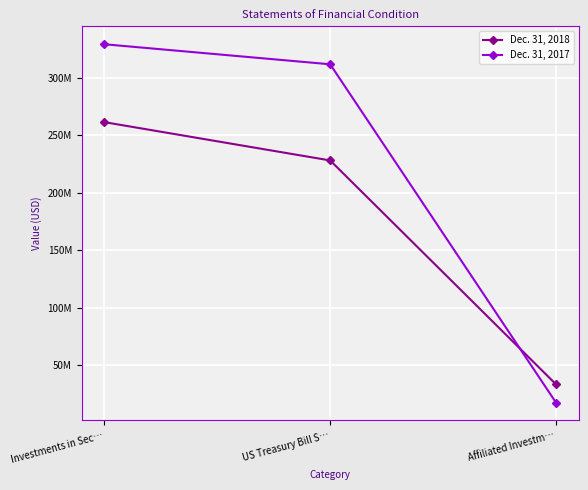

What is the total value across all series at Investments in Sec…?

590129185